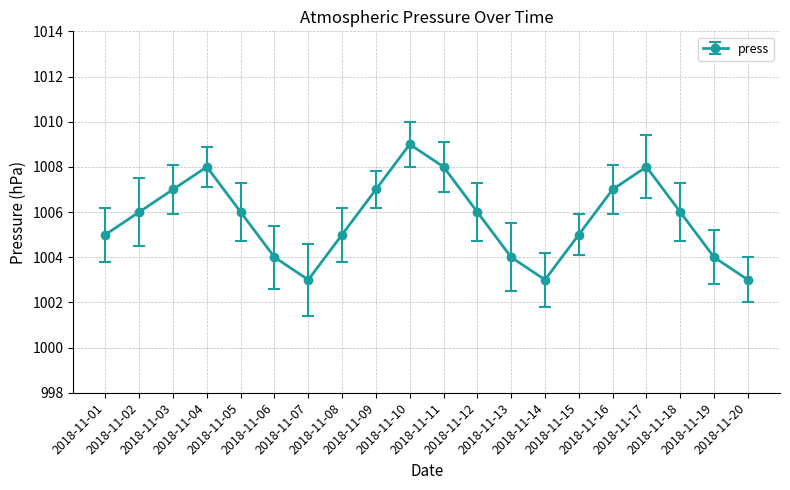

How many points are higher than both their immediate neighbors (excluding endpoints)?

3